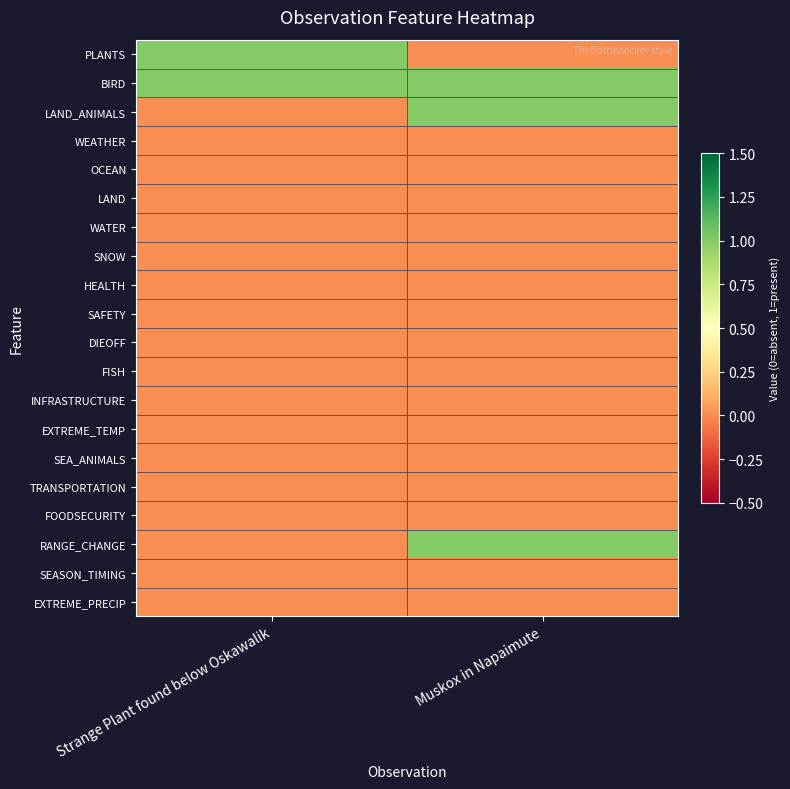

Between Strange Plant found below Oskawalik and Muskox in Napaimute, which is larger?

Strange Plant found below Oskawalik